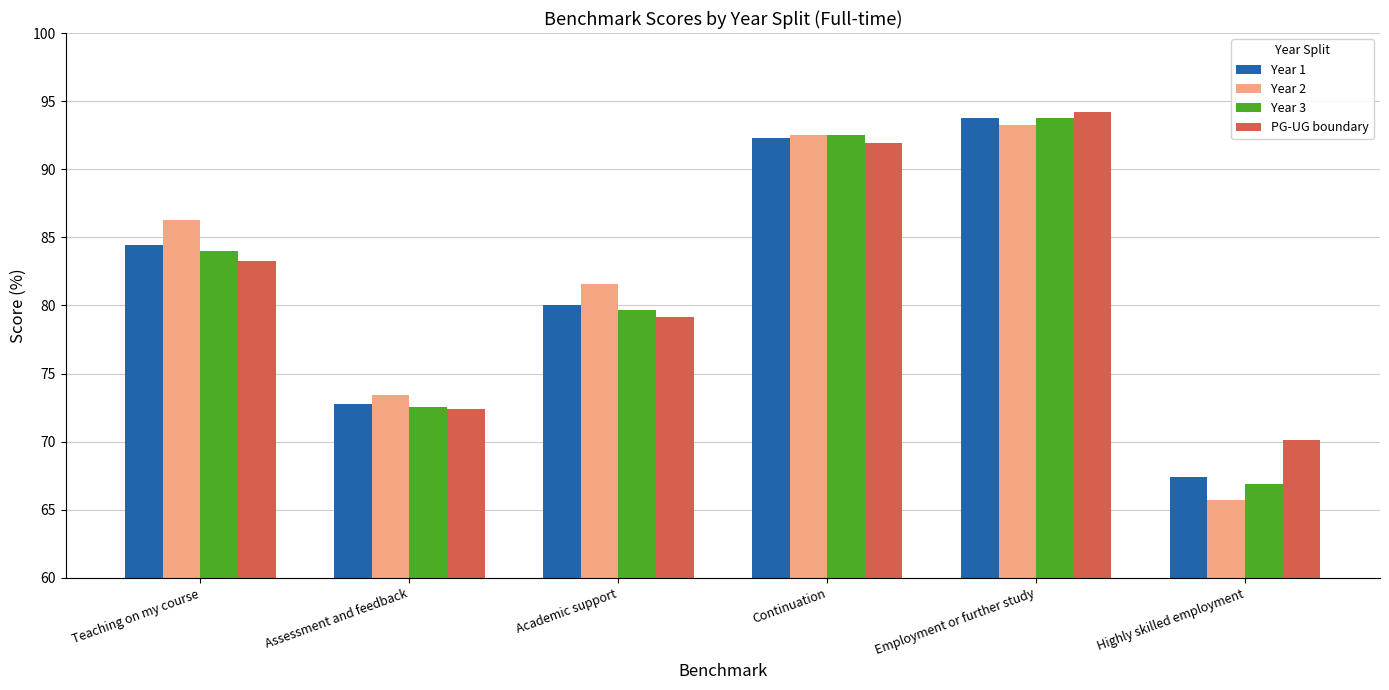

What is the difference between the highest and lowest values at Assessment and feedback?

1.0